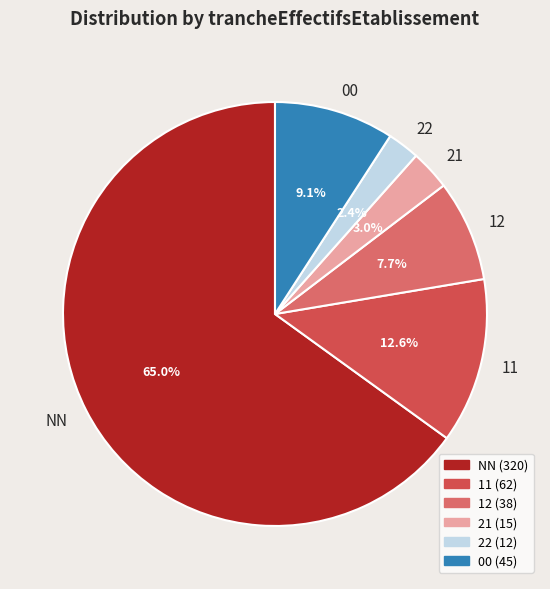

Is it true that 22 is 11% of the pie?

False